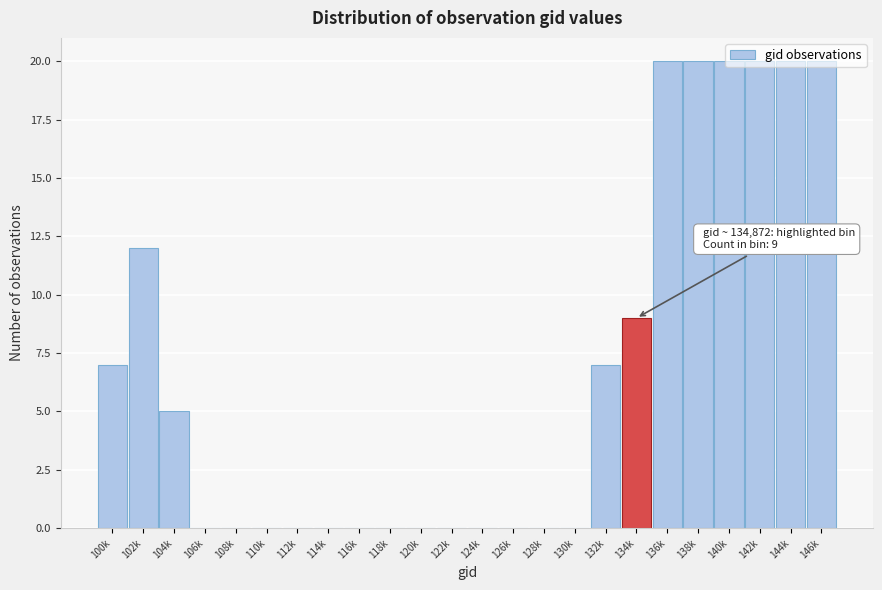

Which has a higher value, 102k or 128k?

102k